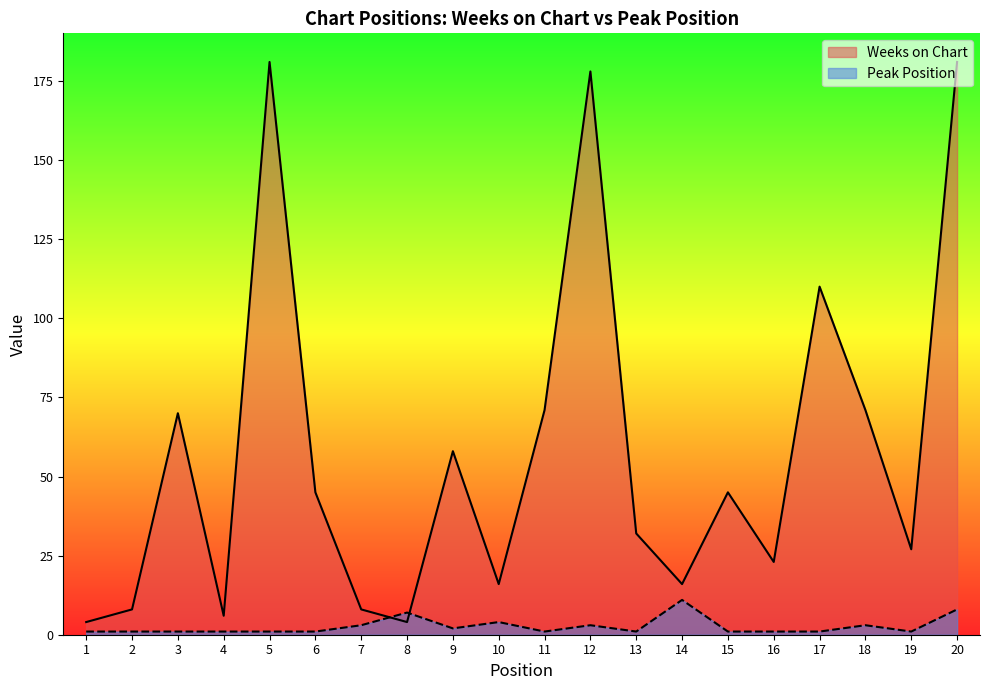

What is the value of the Peak Position point at the 5th from the left?

1